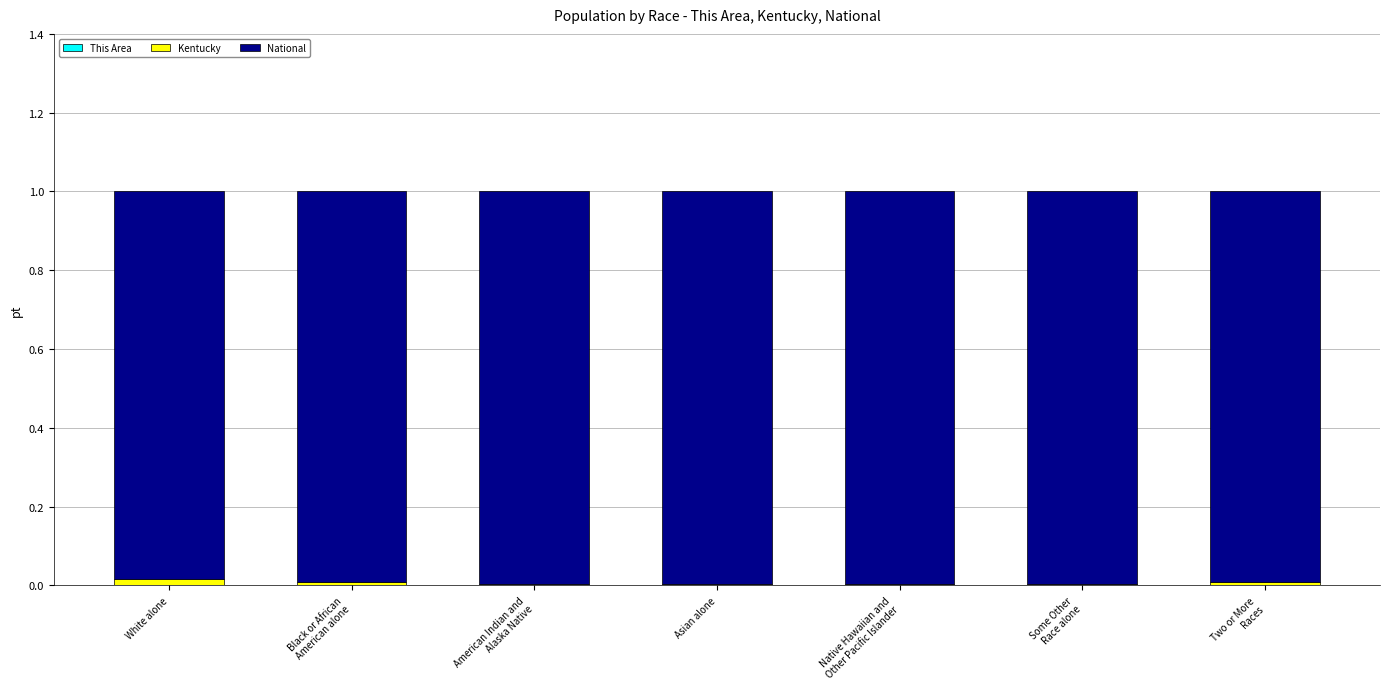

At Some Other
Race alone, list the series in order from largest to smallest.

National, Kentucky, This Area